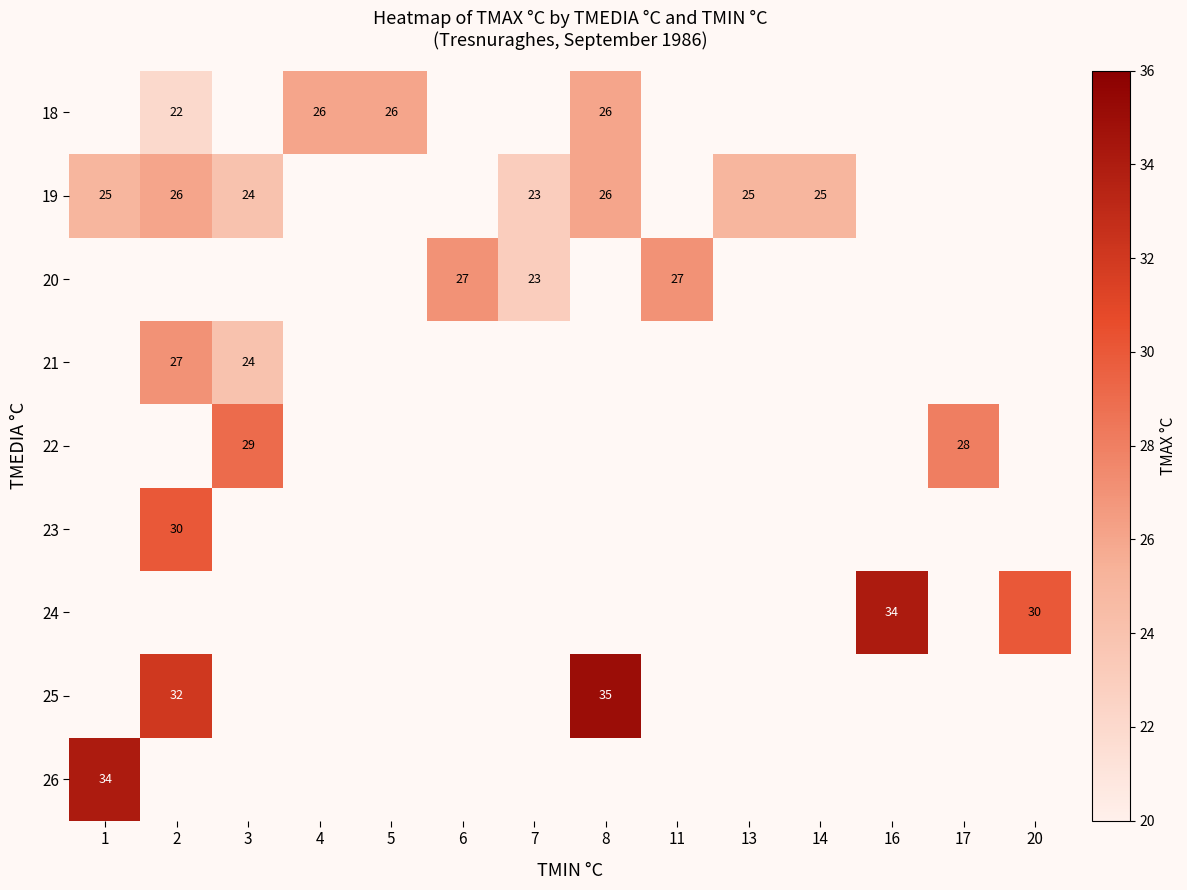

The value of 25 at 8 is 35. True or false?

True